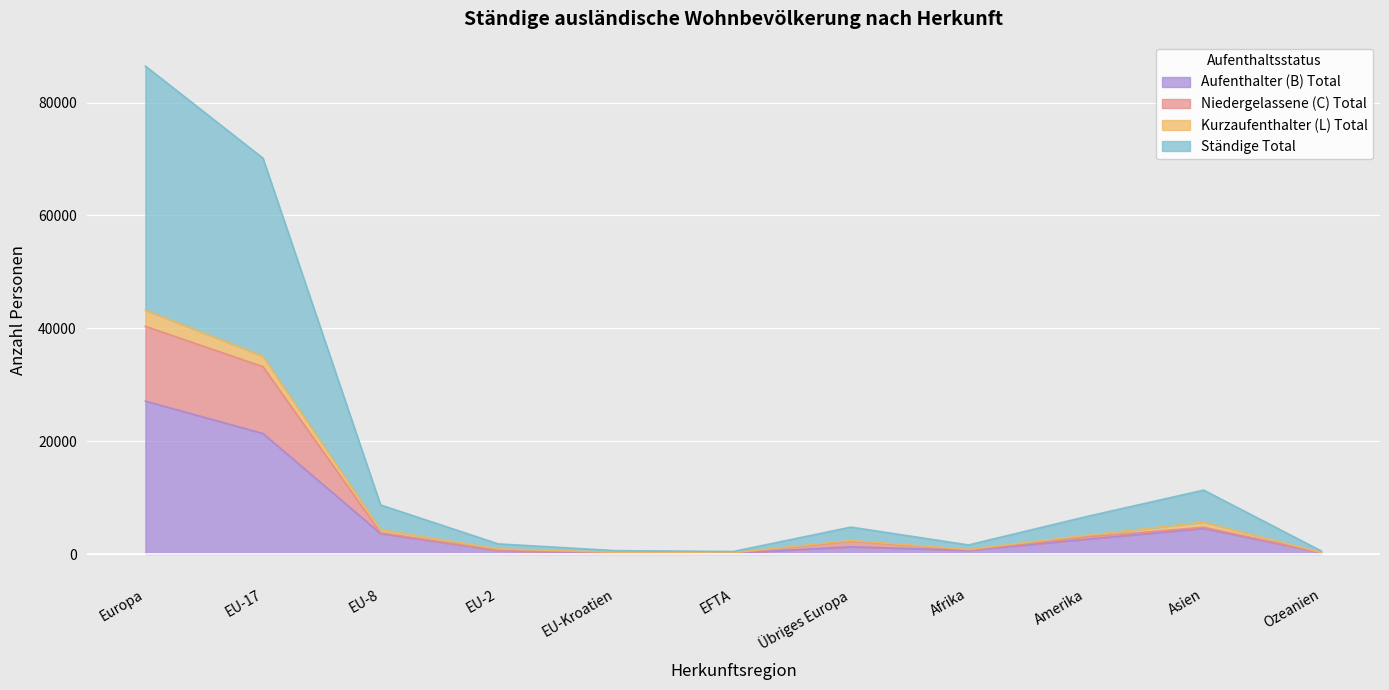

Which has a higher value, Asien or EFTA?

Asien